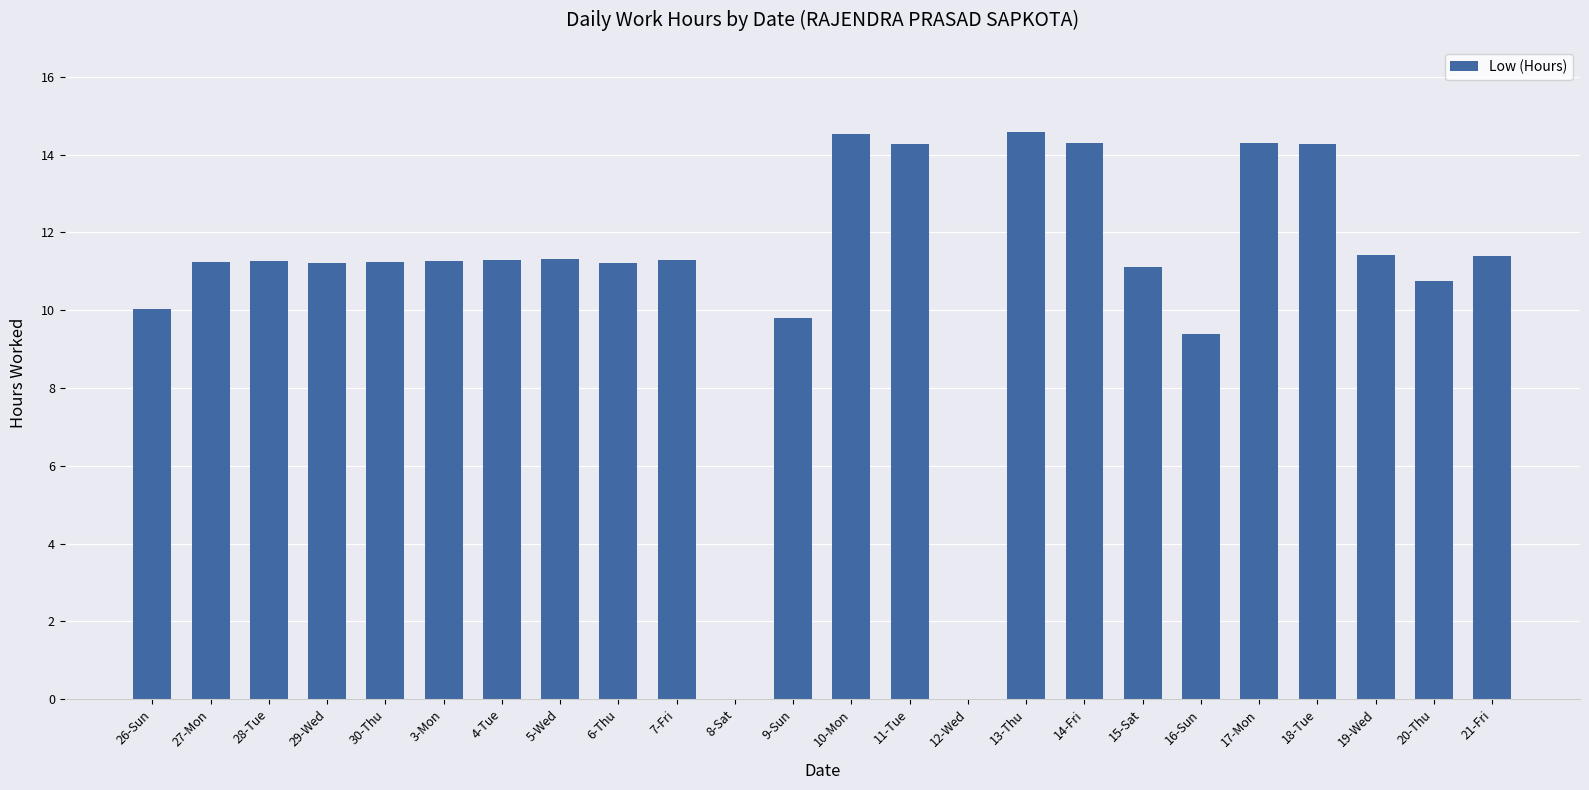

Is it true that the value at 3-Mon is 7.8?

False